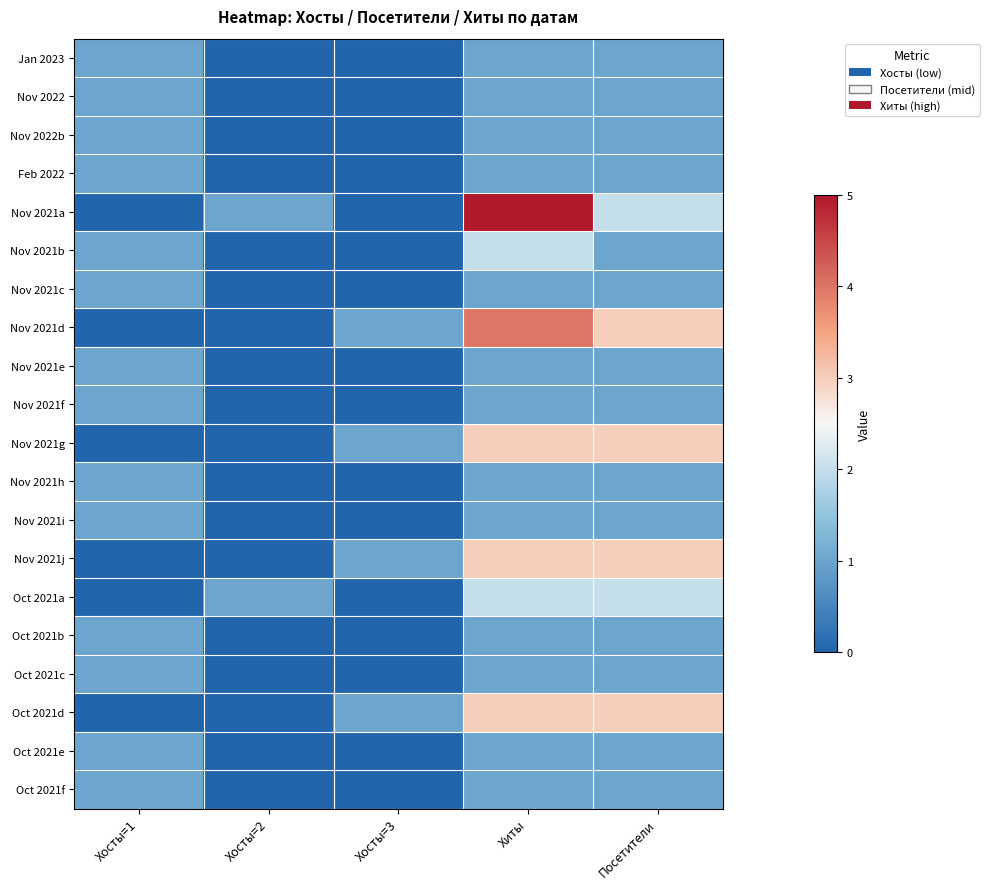

At Хосты=2, list the series in order from largest to smallest.

Nov 2021a, Oct 2021a, Jan 2023, Nov 2022, Nov 2022b, Feb 2022, Nov 2021b, Nov 2021c, Nov 2021d, Nov 2021e, Nov 2021f, Nov 2021g, Nov 2021h, Nov 2021i, Nov 2021j, Oct 2021b, Oct 2021c, Oct 2021d, Oct 2021e, Oct 2021f